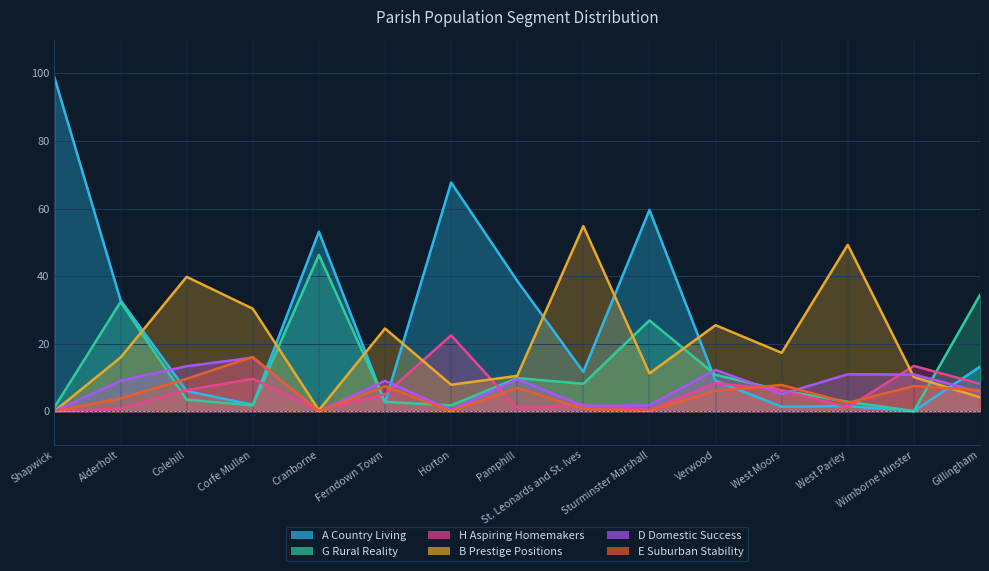

What is the difference between the second highest and minimum values in the D Domestic Success series?

13.3